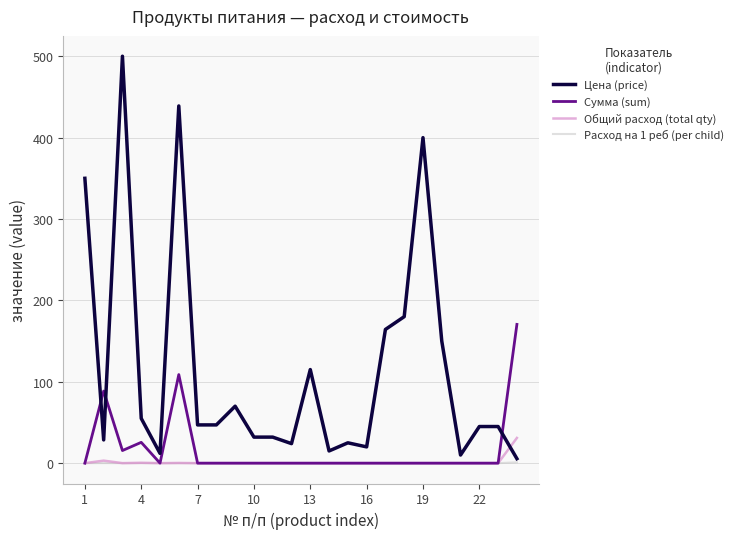

Which series has the largest range (max minus min)?

Цена (price)